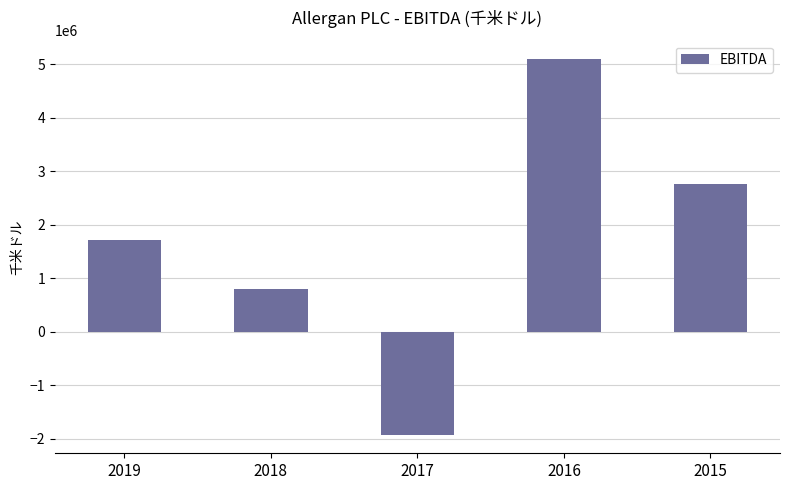

Is it true that the value at 2017 is -1922200?

True